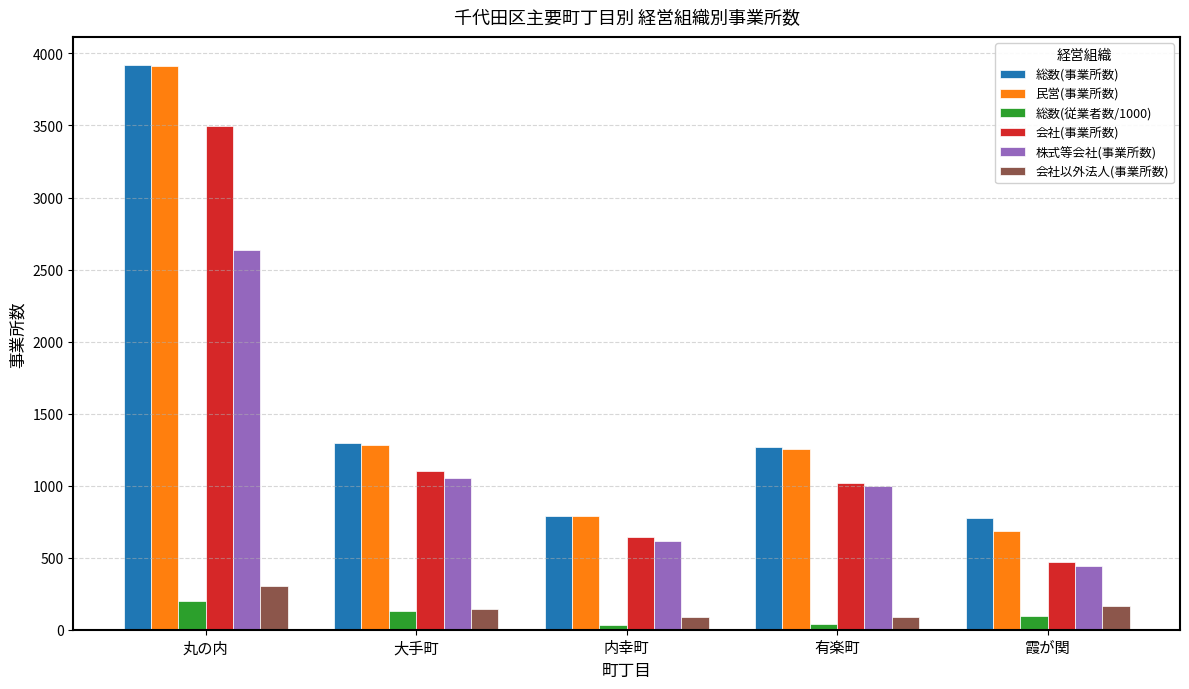

What is the maximum value for 株式等会社(事業所数)?

2639.0